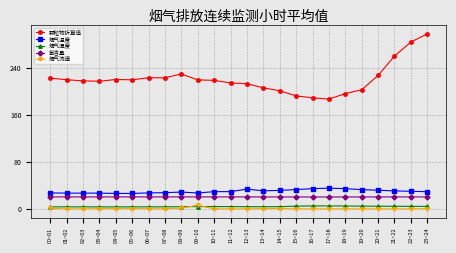

What is the difference between the second highest and minimum values in the 烟气温度 series?

8.1